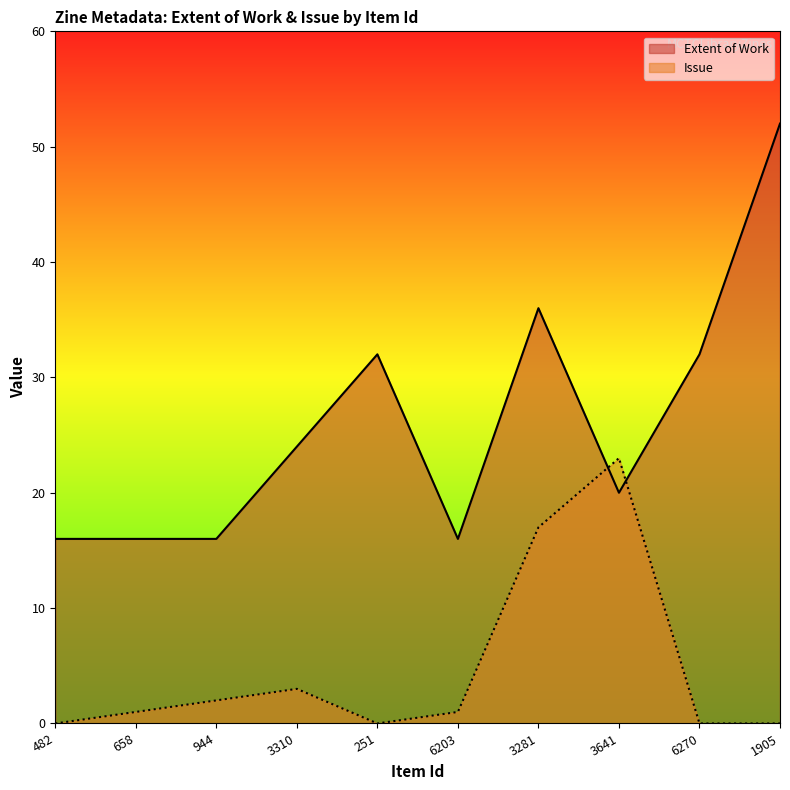

What is the greatest value displayed?

52